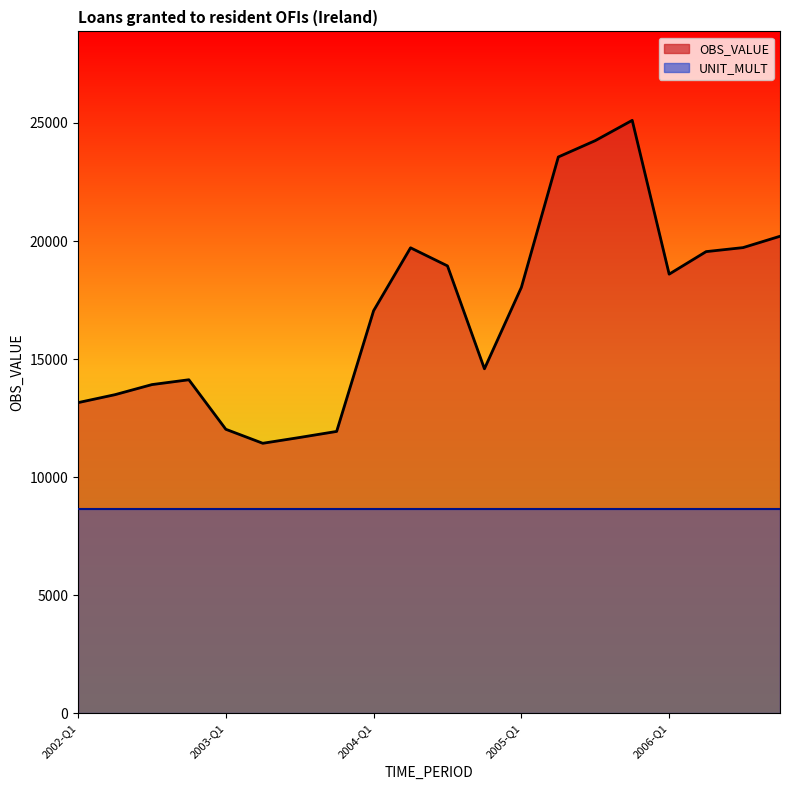

Reading right to left, transcribe all the data shown in this chart.

2006-Q4=20202	2006-Q3=19722	2006-Q2=19552	2006-Q1=18598	2005-Q4=25111	2005-Q3=24252	2005-Q2=23560	2005-Q1=18040	2004-Q4=14590	2004-Q3=18947	2004-Q2=19714	2004-Q1=17049	2003-Q4=11938	2003-Q3=11682	2003-Q2=11436	2003-Q1=12029	2002-Q4=14126	2002-Q3=13921	2002-Q2=13494	2002-Q1=13157